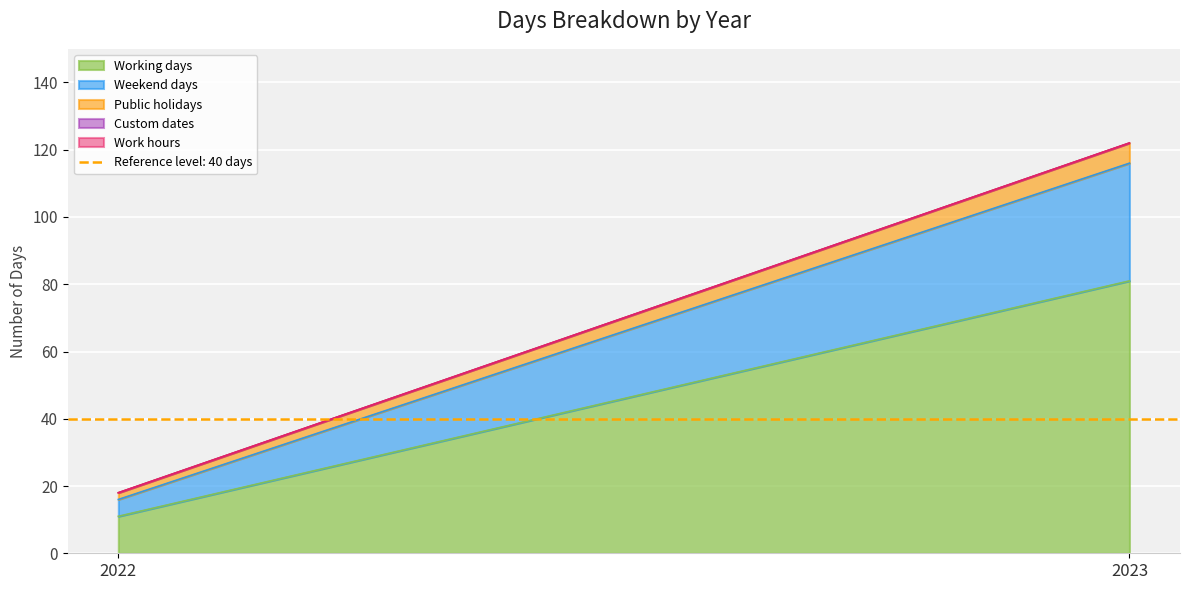

Where is Working days nearest to the value 46?

2022